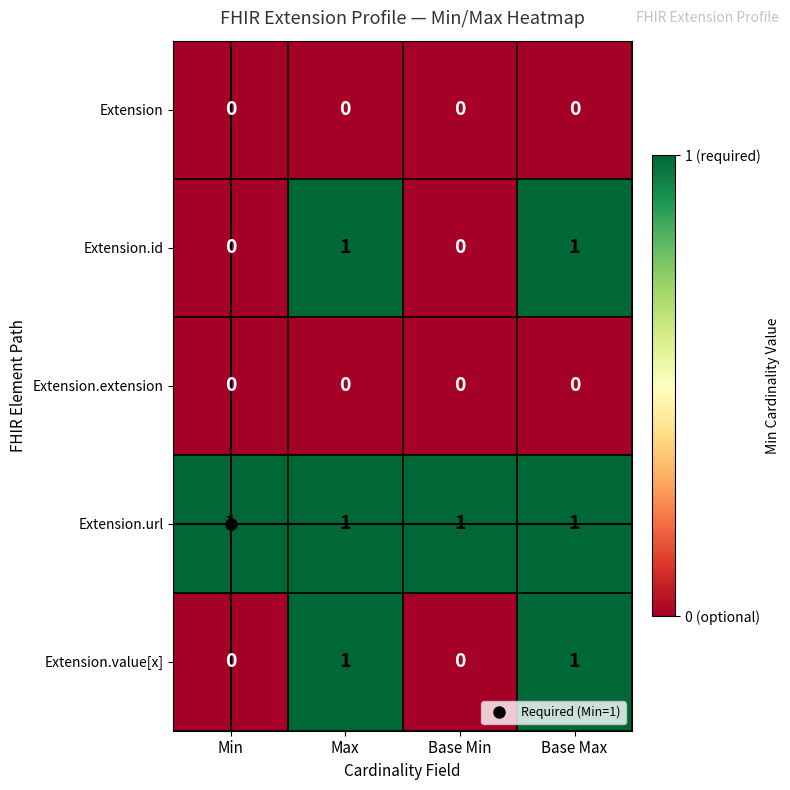

What is the total value across all series at Base Min?

1